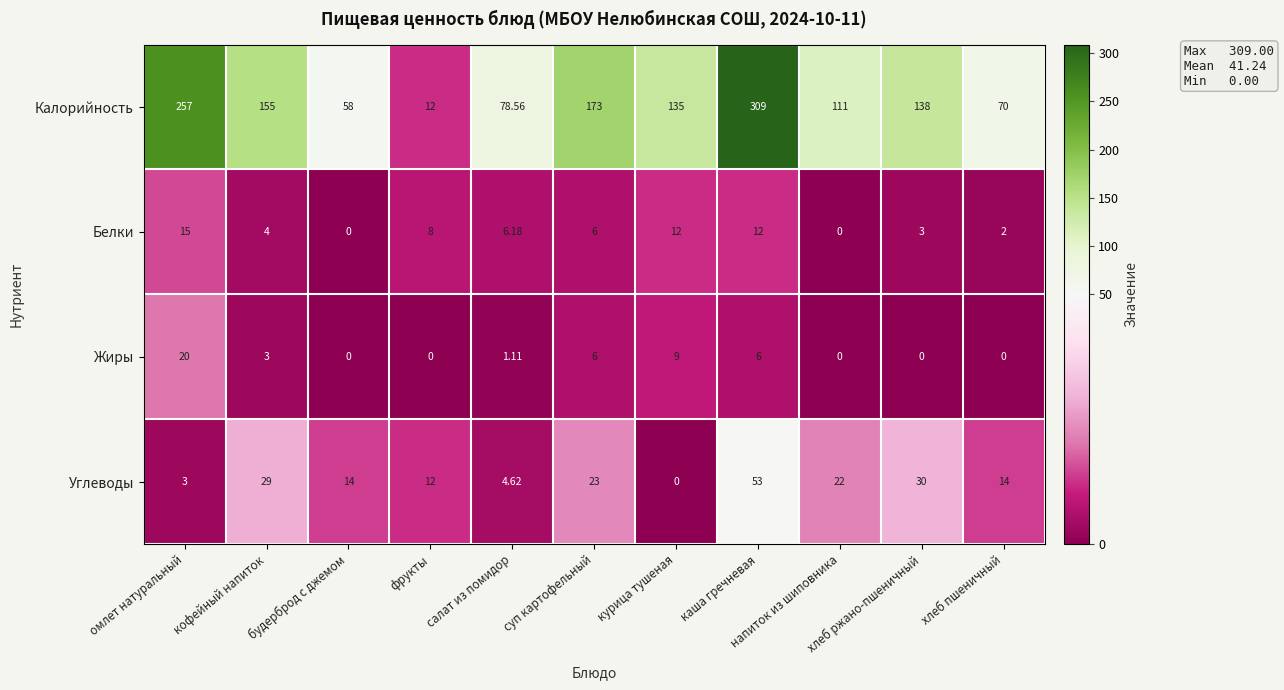

Rank the series by their maximum value, from lowest to highest.

Белки, Жиры, Углеводы, Калорийность